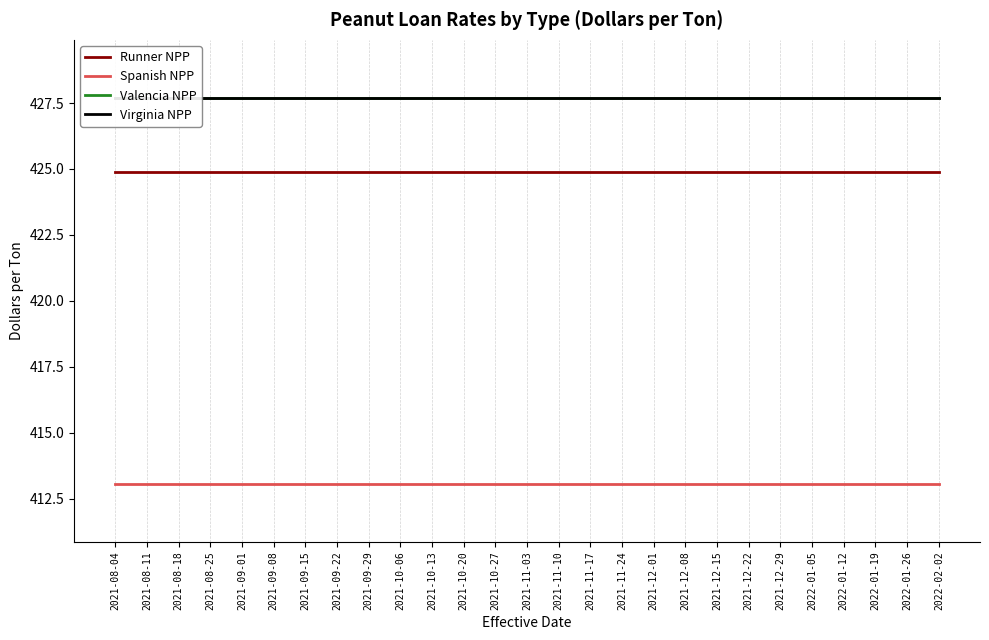

What is the minimum value for Spanish NPP?

413.1